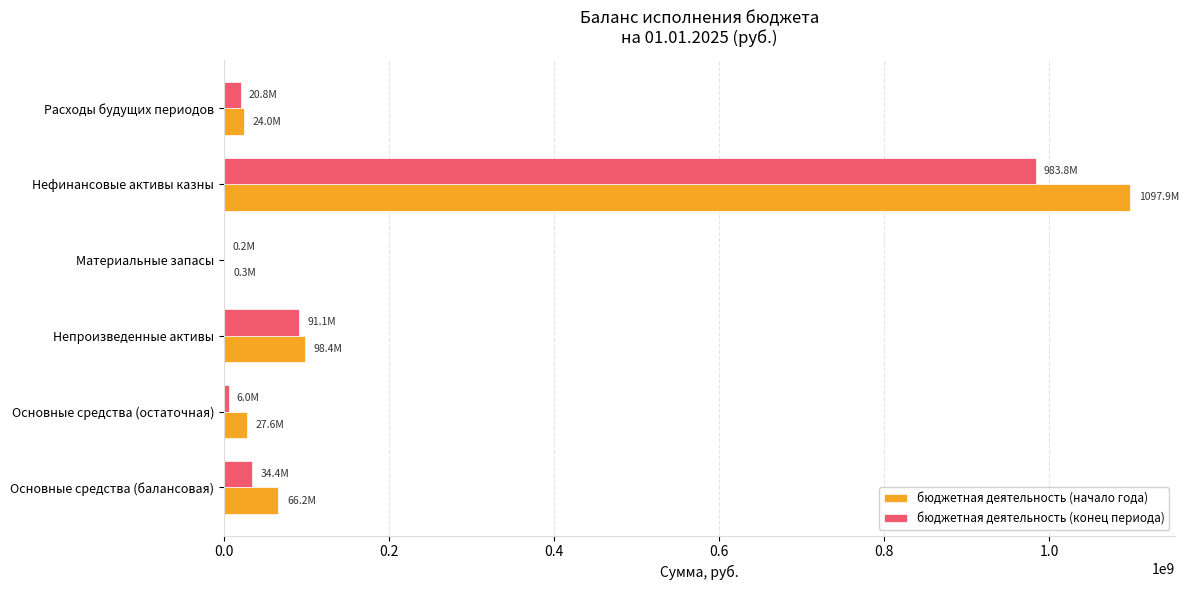

The value of бюджетная деятельность (конец периода) at Нефинансовые активы казны is 983787690.6. True or false?

True